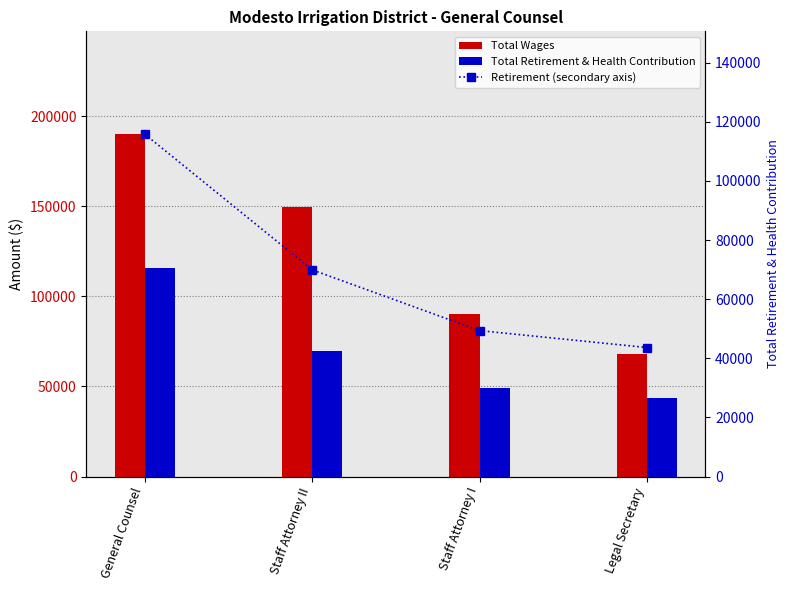

Where is Total Retirement & Health Contribution nearest to the value 79740?

Staff Attorney II